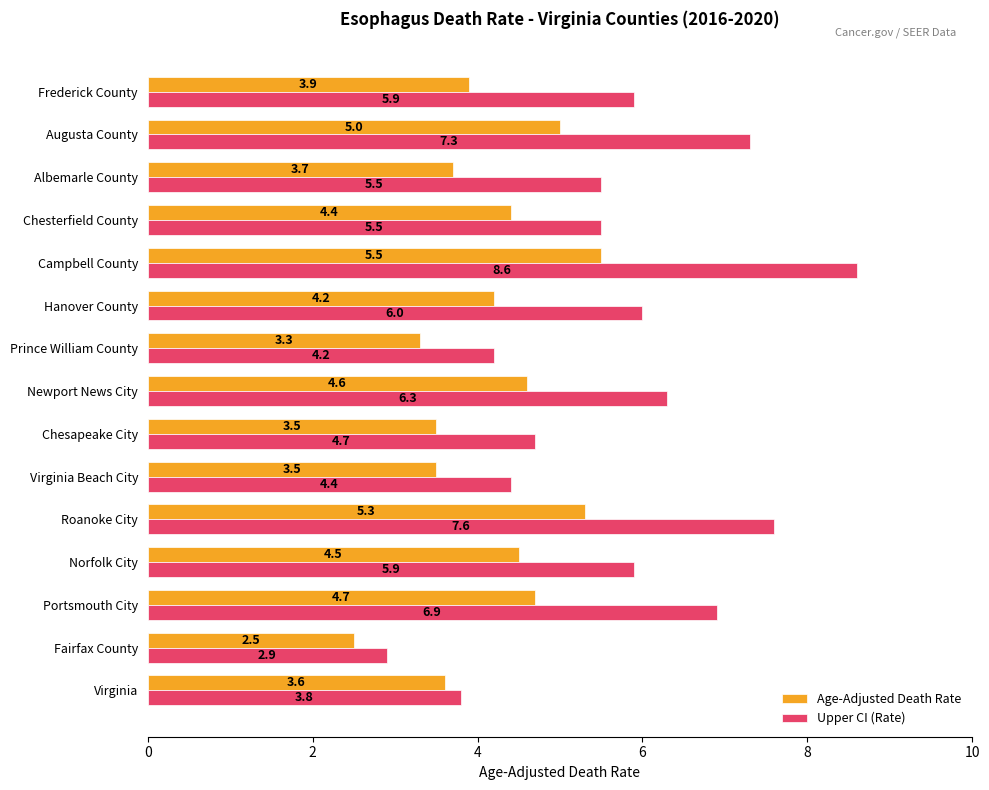

What is the average value of the Age-Adjusted Death Rate series?

4.1